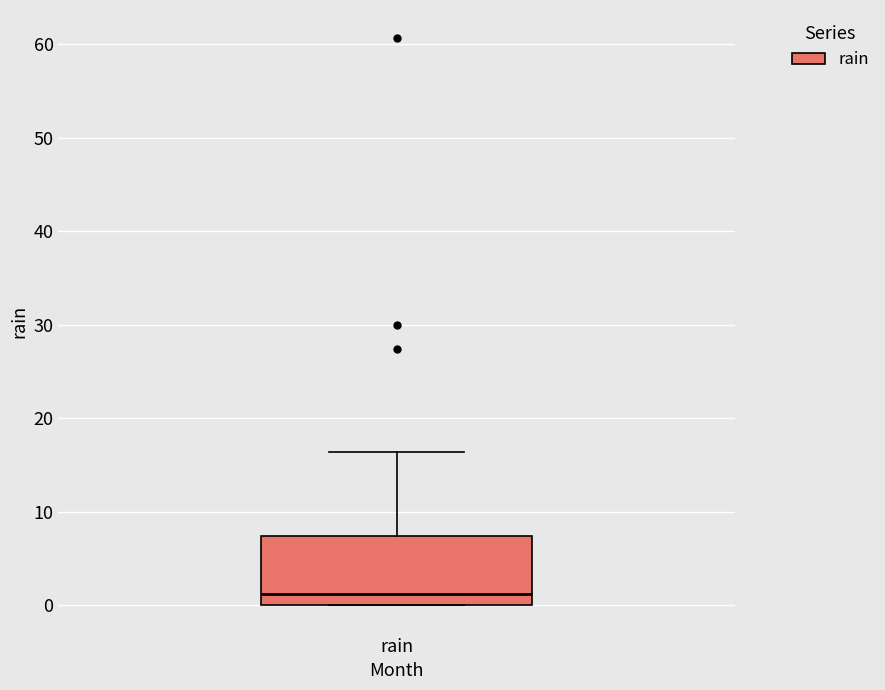

Where is the lower edge of the box for rain on the y-axis? The values are not printed on the chart, so give them approximately, as read against the axis.

0